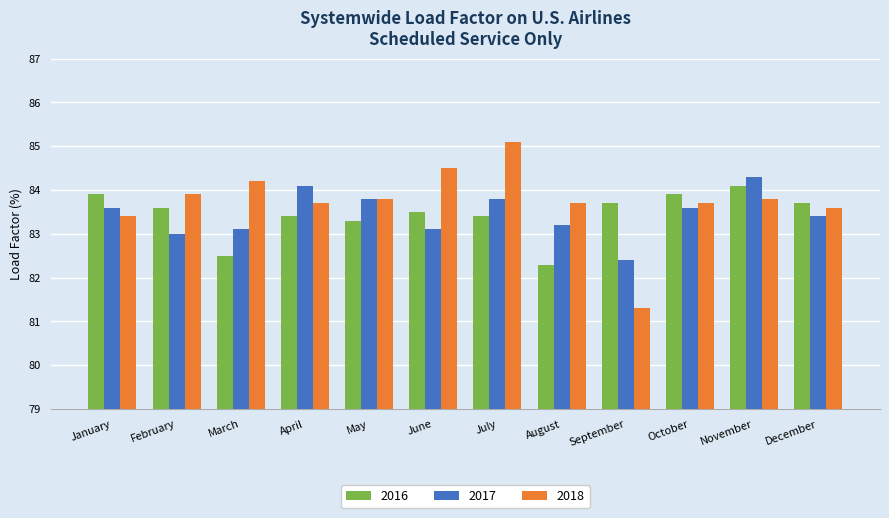

Reading right to left, extract all data points from this chart.

2016: December=83.7	November=84.1	October=83.9	September=83.7	August=82.3	July=83.4	June=83.5	May=83.3	April=83.4	March=82.5	February=83.6	January=83.9
2017: December=83.4	November=84.3	October=83.6	September=82.4	August=83.2	July=83.8	June=83.1	May=83.8	April=84.1	March=83.1	February=83.0	January=83.6
2018: December=83.6	November=83.8	October=83.7	September=81.3	August=83.7	July=85.1	June=84.5	May=83.8	April=83.7	March=84.2	February=83.9	January=83.4